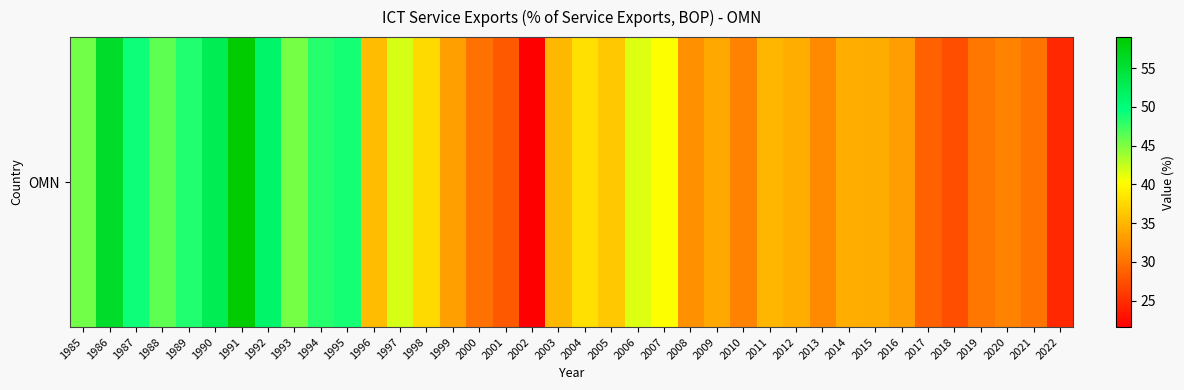

True or false: the data shows 52.1 at 2014.

False